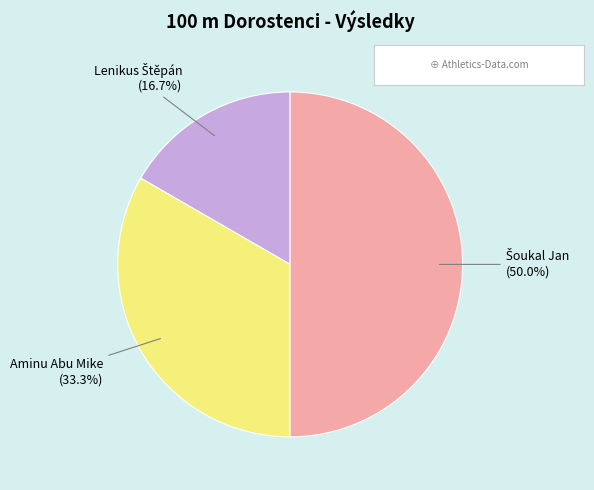

Count the number of slices in the pie.

3